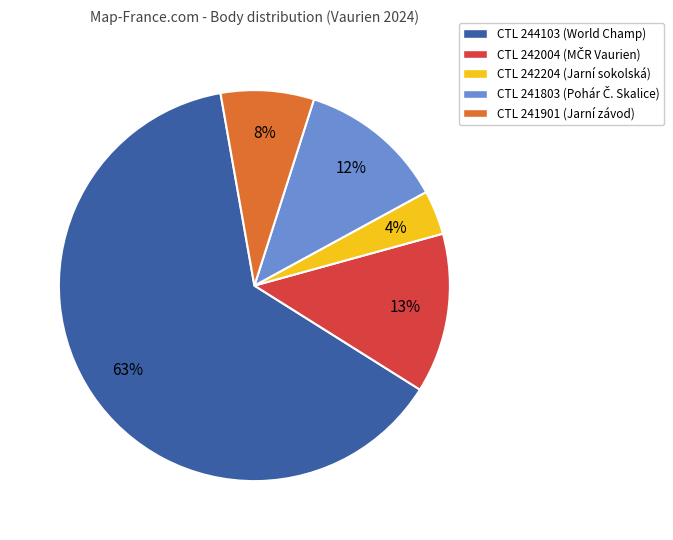

To the nearest percent, what is the average slice percentage?

20%